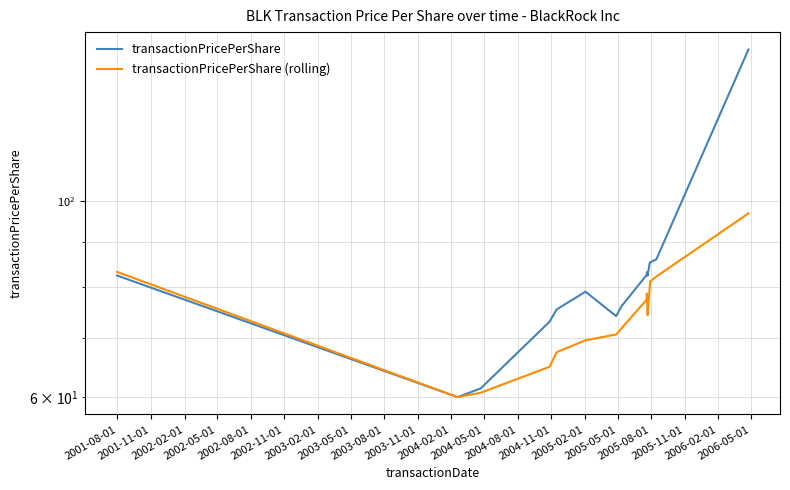

Rank the series at 2005-02-01 from lowest to highest value.

transactionPricePerShare (rolling), transactionPricePerShare